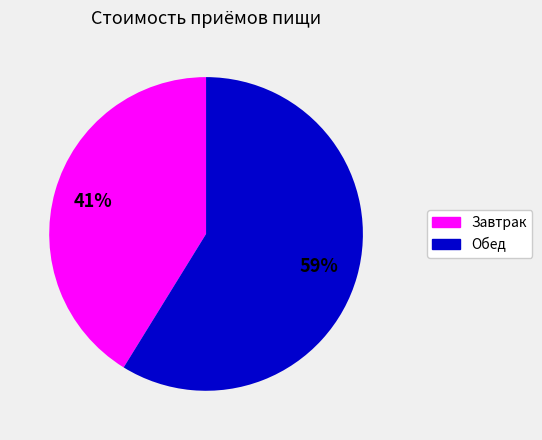

Which category has the smallest portion of the pie?

Завтрак